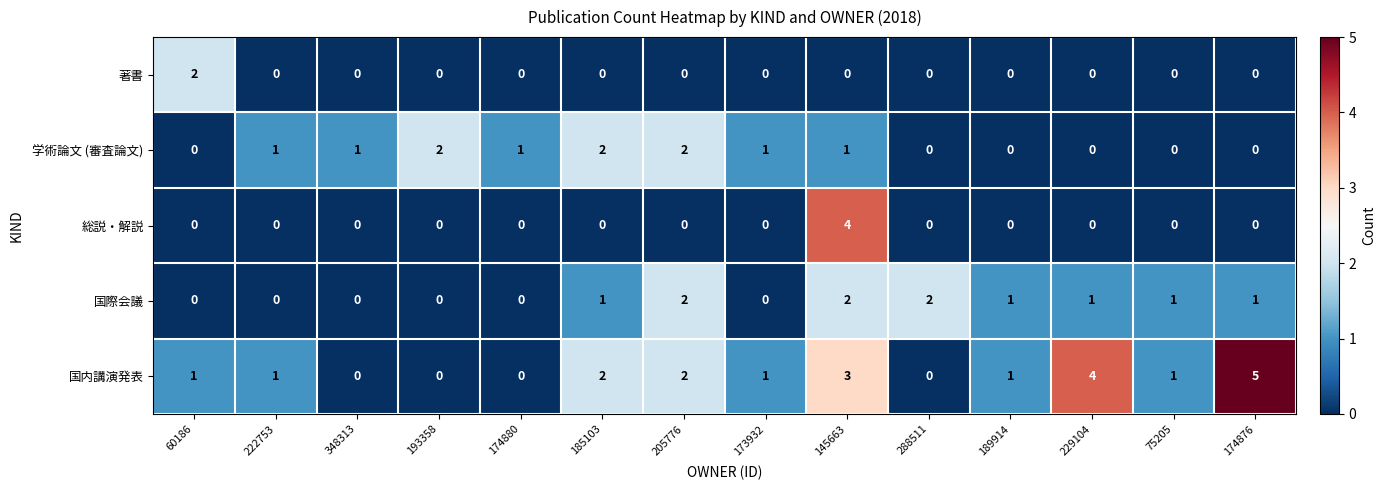

The value of 国内講演発表 at 193358 is 3. True or false?

False